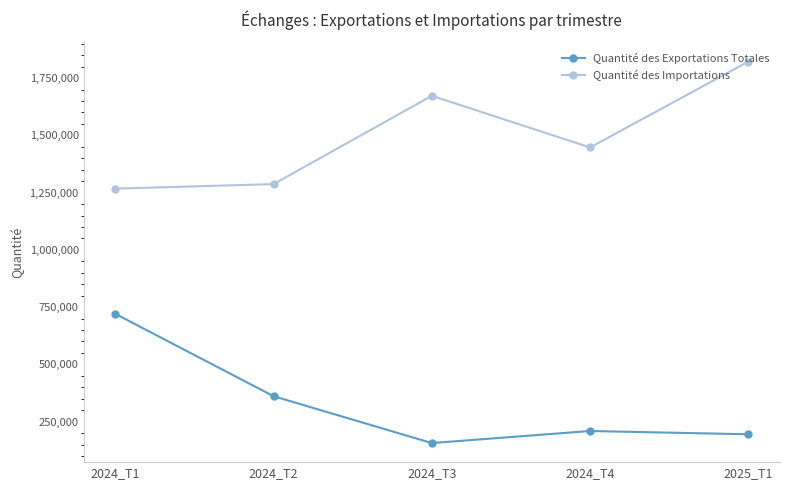

What is the spread (max minus min) of values at 2025_T1?

1627555.7